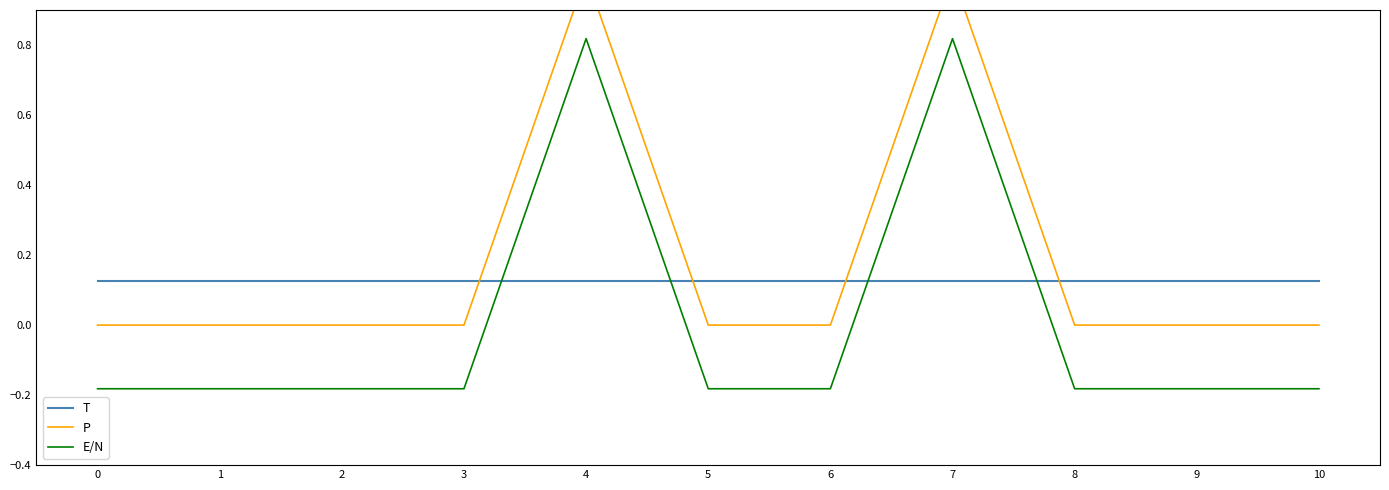

What is the value of the P point at the 5th from the left?

1.0